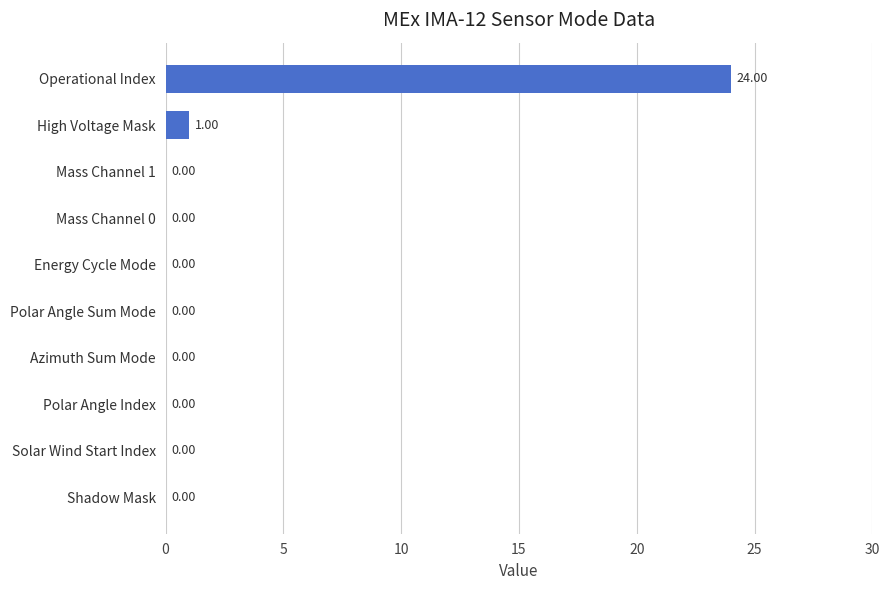

What is the sum of all values?

25